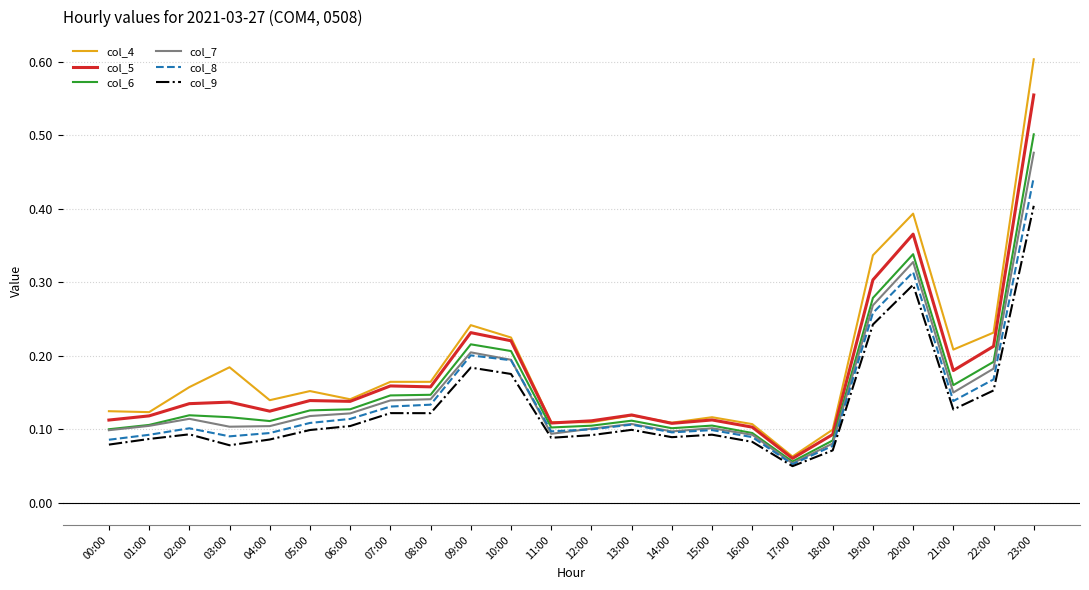

At which category is the sum across all series the highest?

23:00